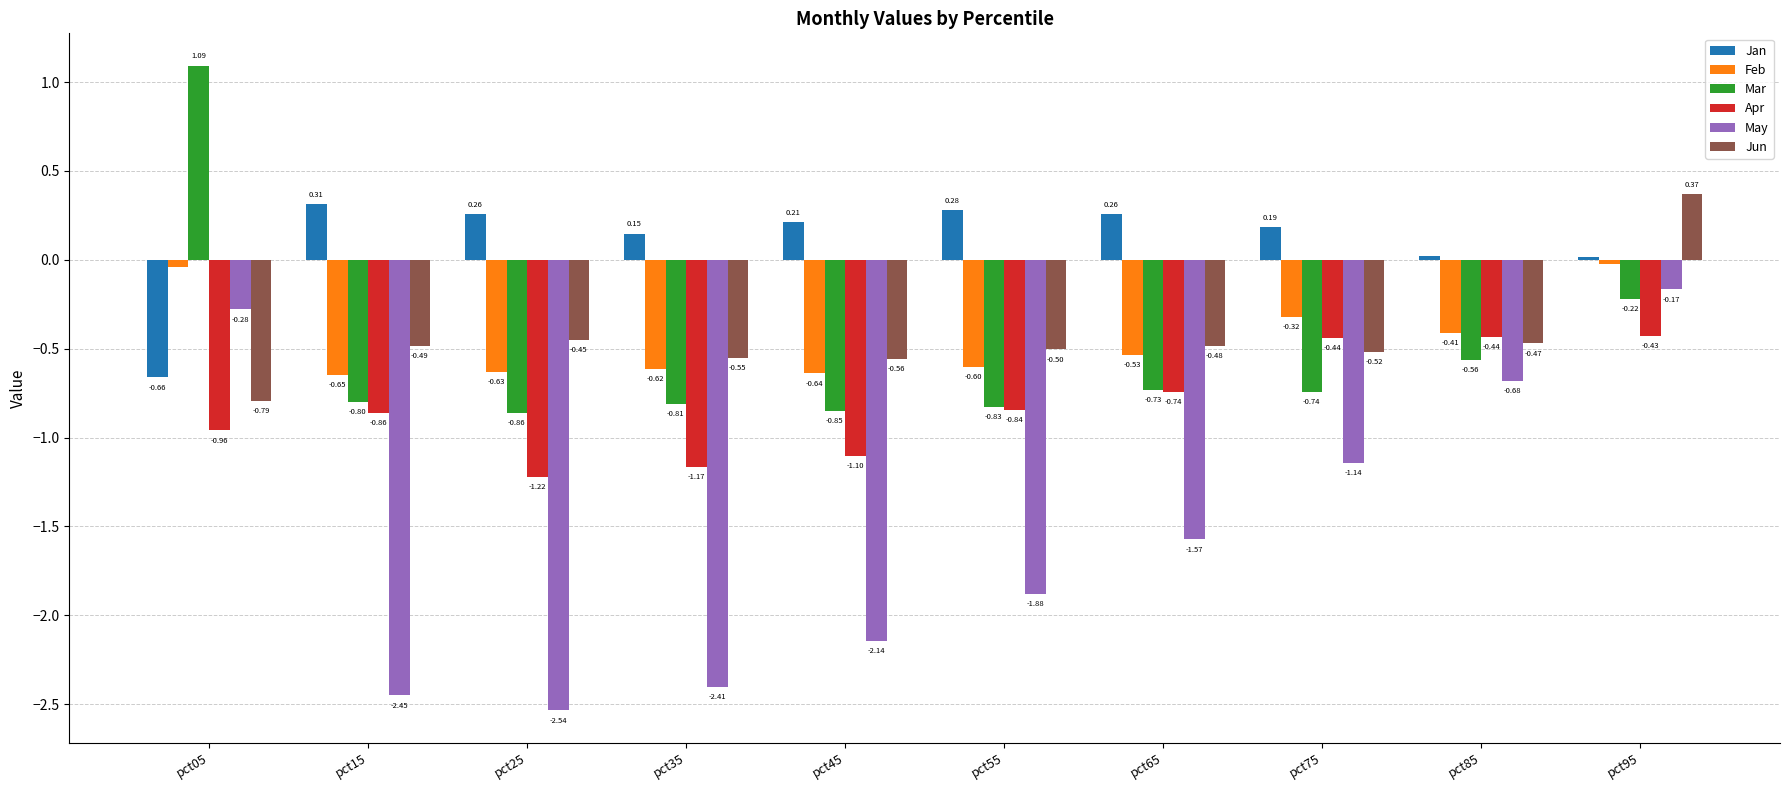

At which label is May closest to -1?

pct75